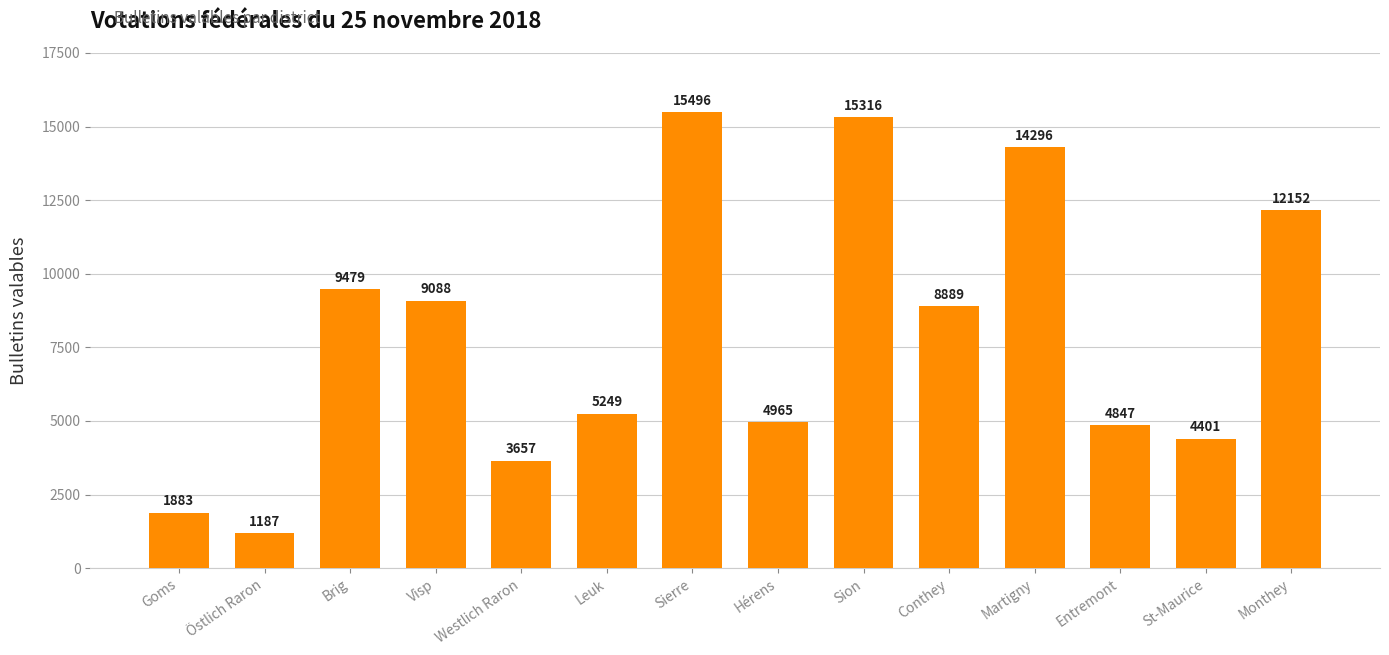

What is the label of the 11th bar from the left?

Martigny